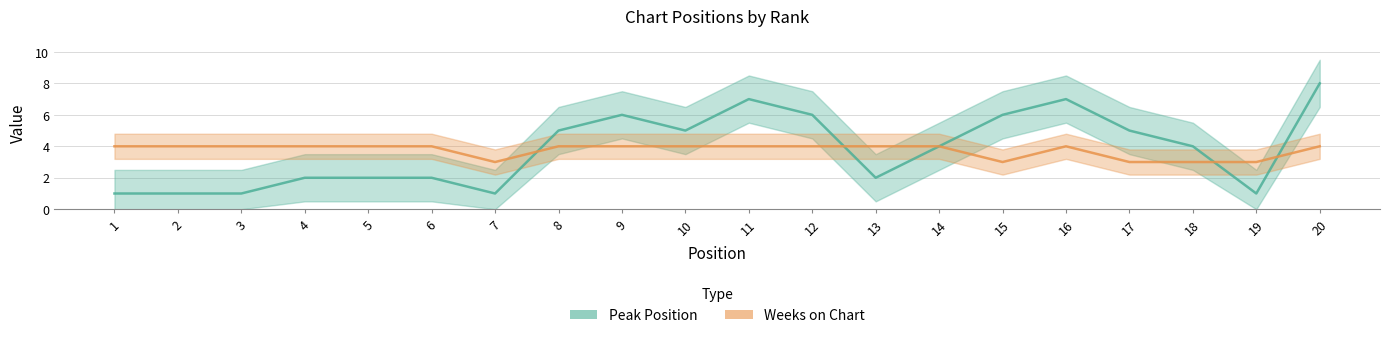

How many lines are shown in the chart?

2